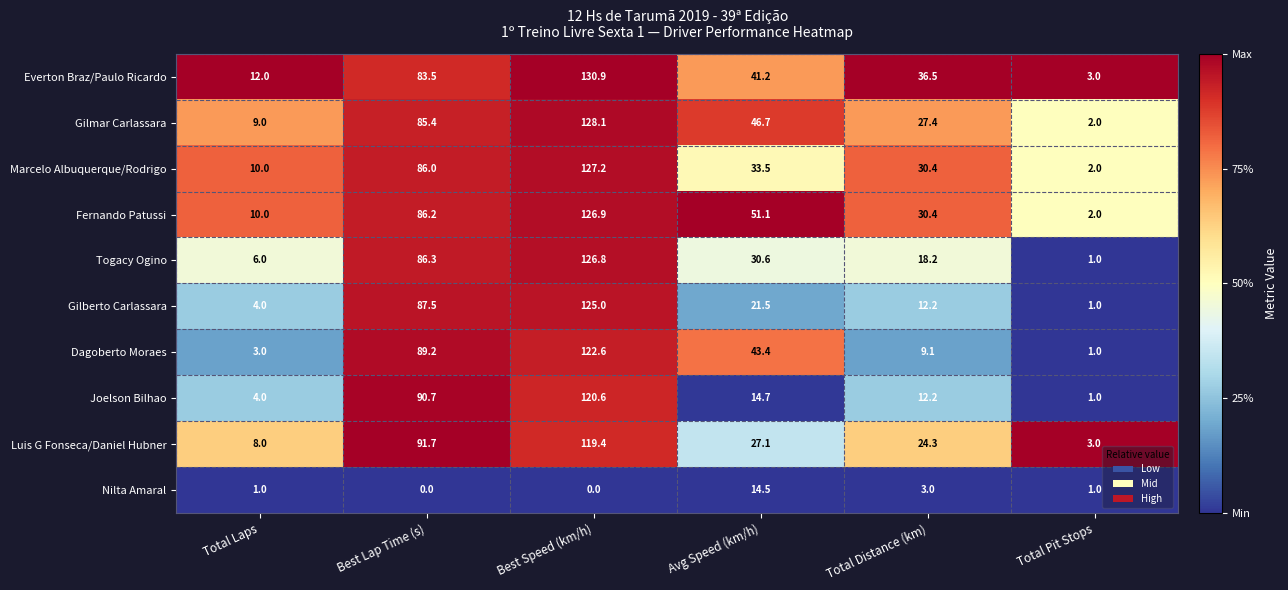

Where is Joelson Bilhao nearest to the value 60?

Best Lap Time (s)